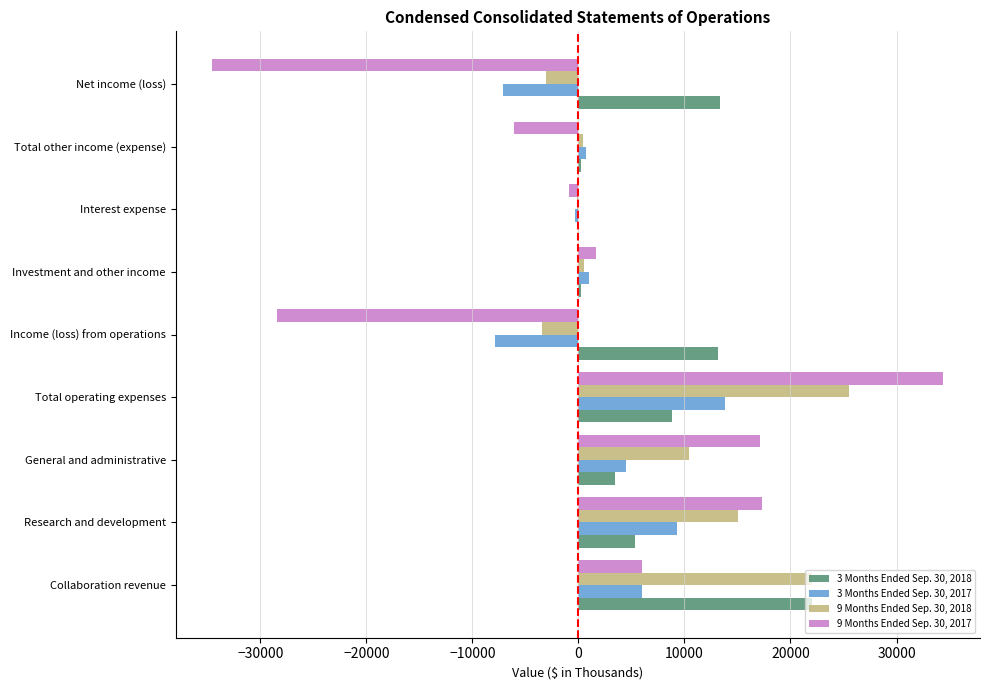

Which series changed the most between Collaboration revenue and General and administrative?

3 Months Ended Sep. 30, 2018